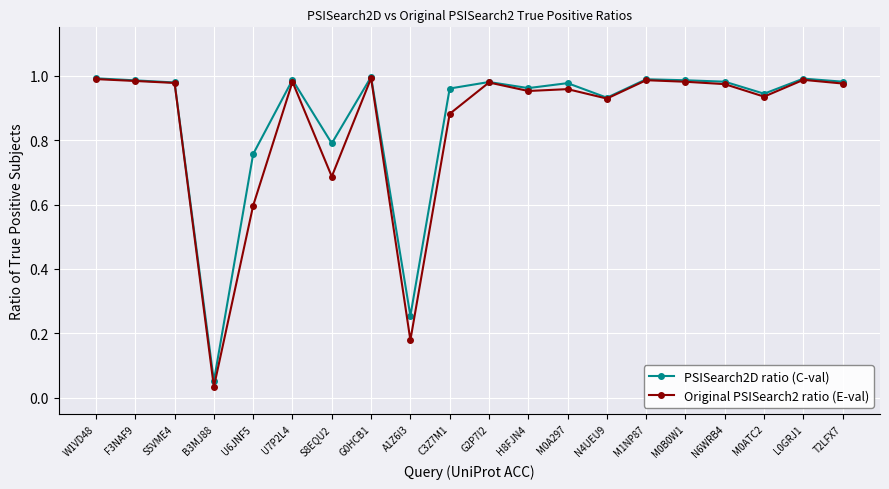

What position from the left is M0A297?

13